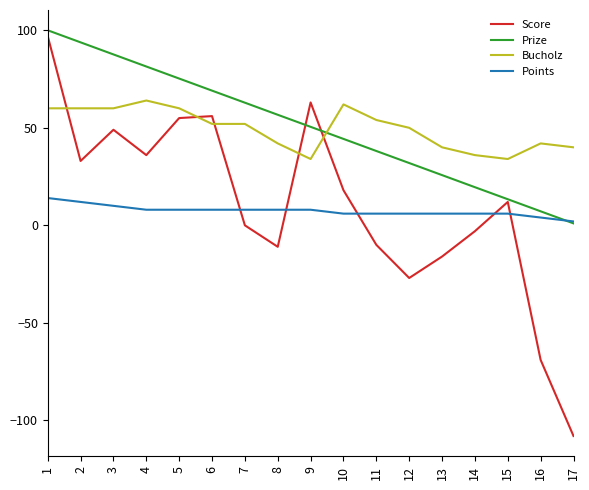

Which series changed the most between 6 and 14?

Score